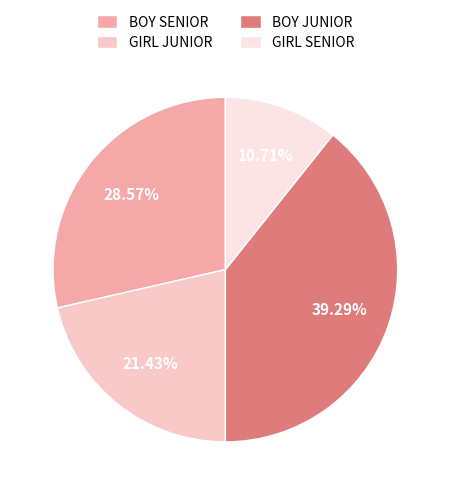

What portion of the pie excludes BOY SENIOR?

71.4%